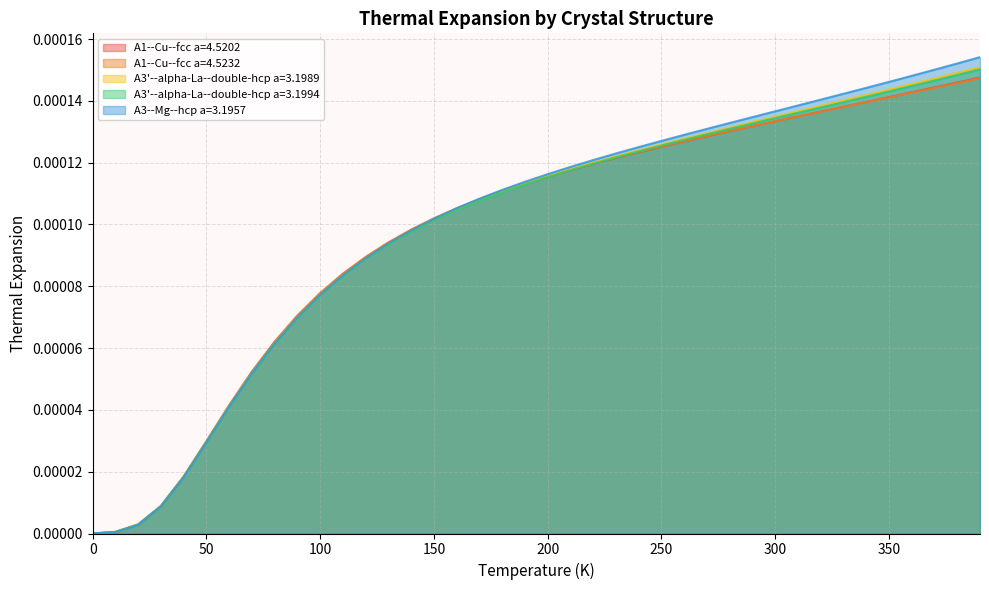

Which series ends up on top after the final intersection of A3'--alpha-La--double-hcp a=3.1994 and A1--Cu--fcc a=4.5202?

A3'--alpha-La--double-hcp a=3.1994